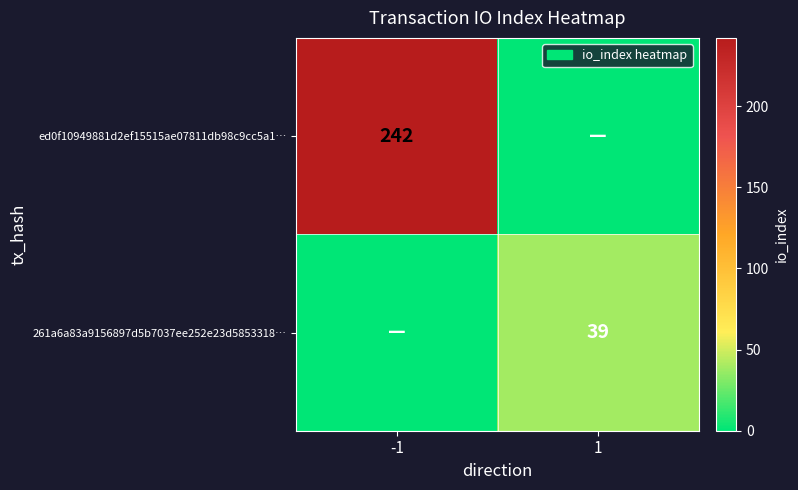

The value of 261a6a83a9156897d5b7037ee252e23d5853318… at 1 is 52. True or false?

False